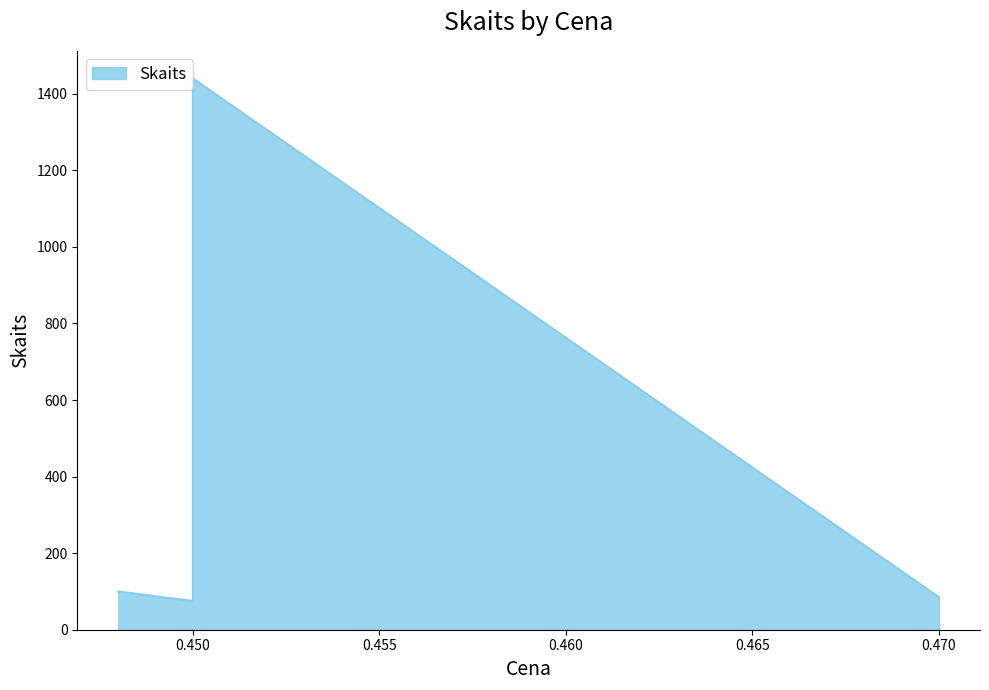

Is it true that the value at 0.45 is 75?

True